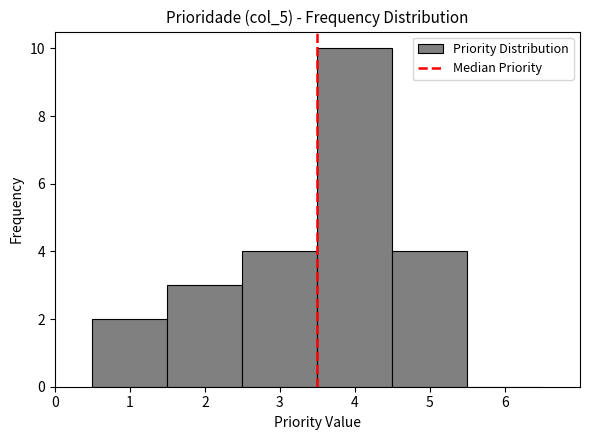

Reading left to right, transcribe this chart: for each bar, give the range it covers on the x-axis and its height. The values are not printed on the chart, so give them approximately, as read against the axis.

0.5 to 1.5: 2
1.5 to 2.5: 3
2.5 to 3.5: 4
3.5 to 4.5: 10
4.5 to 5.5: 4
5.5 to 6.5: 0